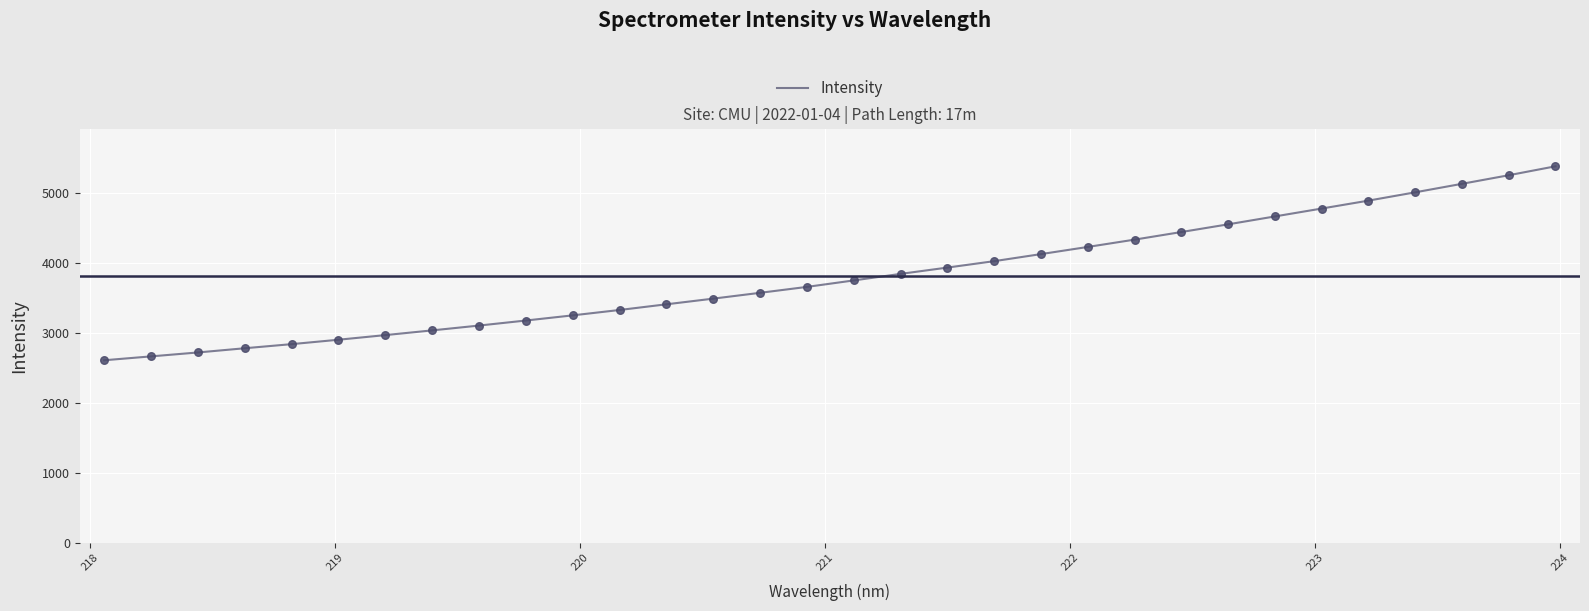

What is the difference between the maximum and minimum values?

2771.0